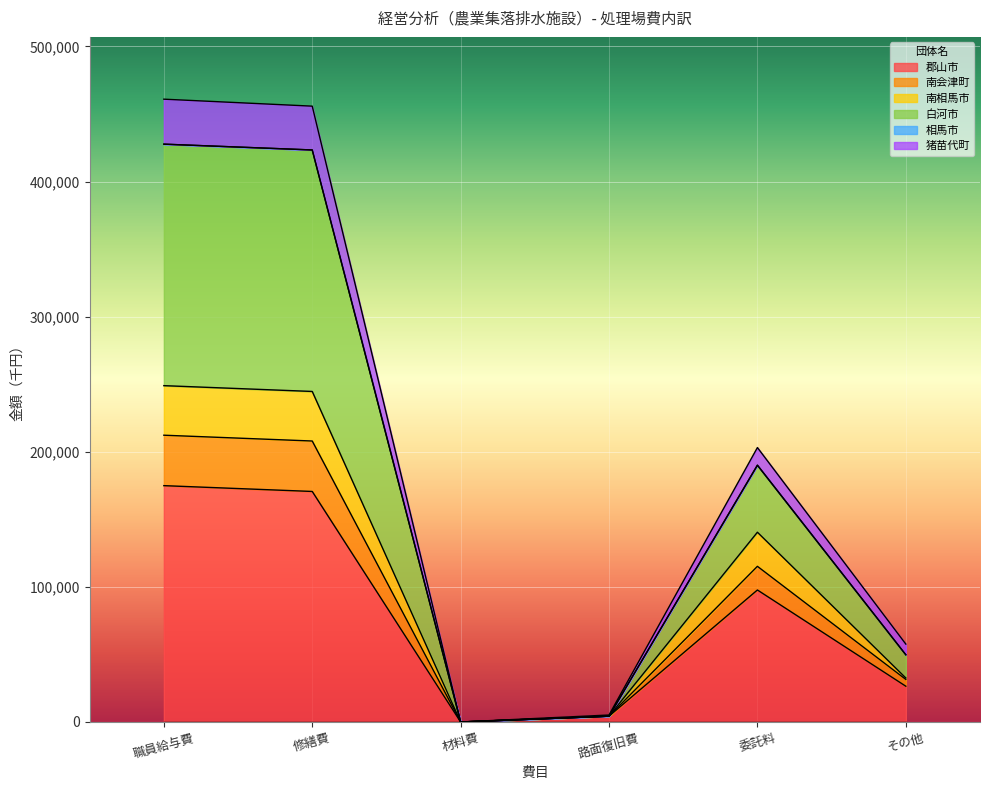

How many positive values does the 南会津町 series have?

5